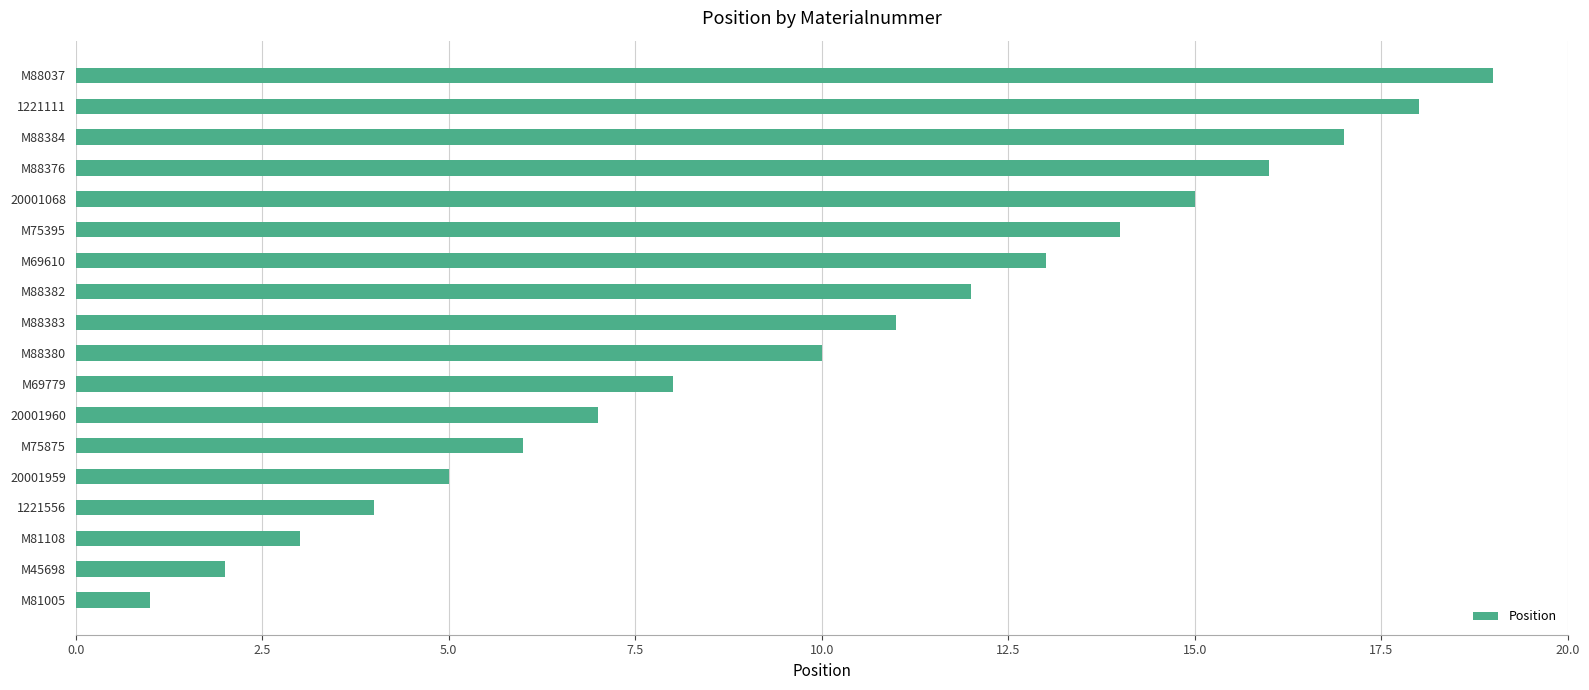

Count the number of data series in this chart.

1